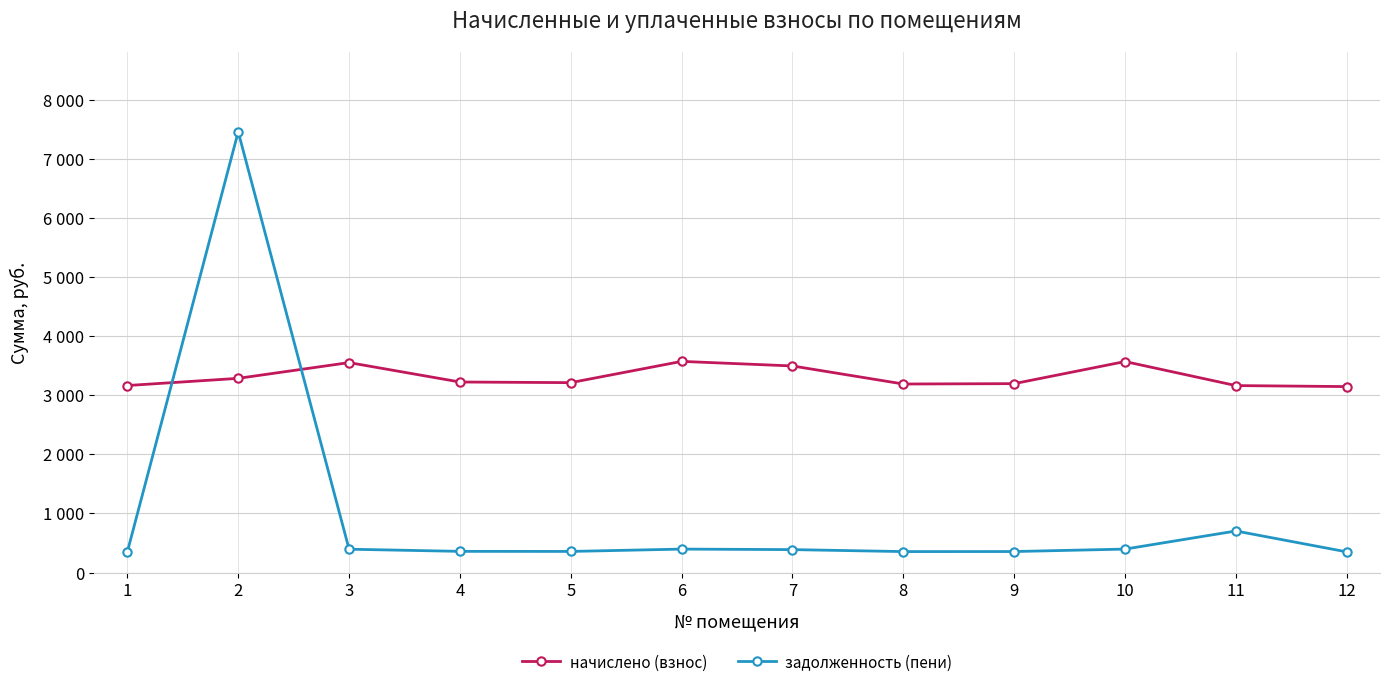

Where is the first local maximum for задолженность (пени)?

2